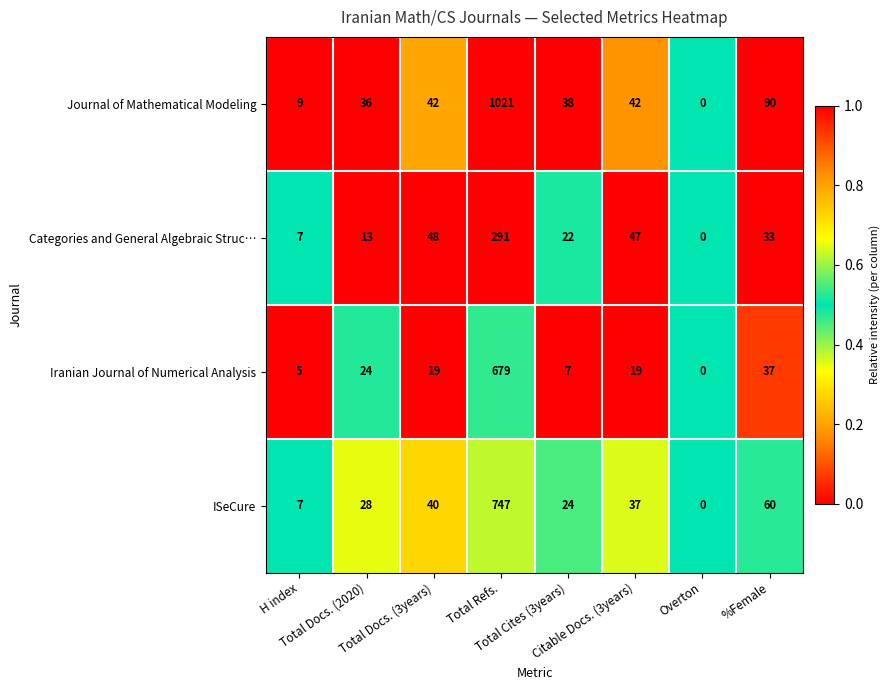

Which series has the largest total across all categories?

Journal of Mathematical Modeling